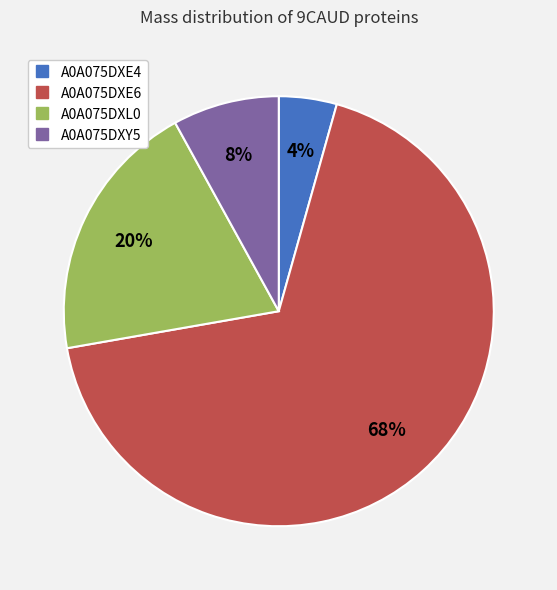

Is the sum of A0A075DXY5 and A0A075DXE6 greater than half?

Yes